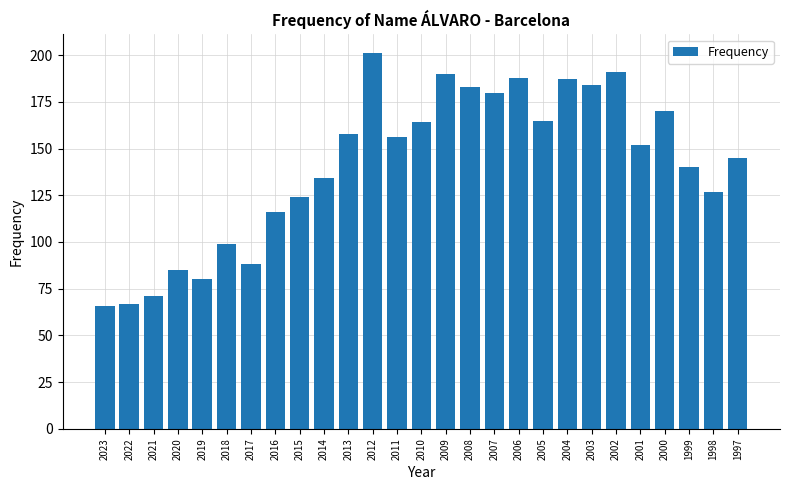

Which category has the highest value across all series?

2012